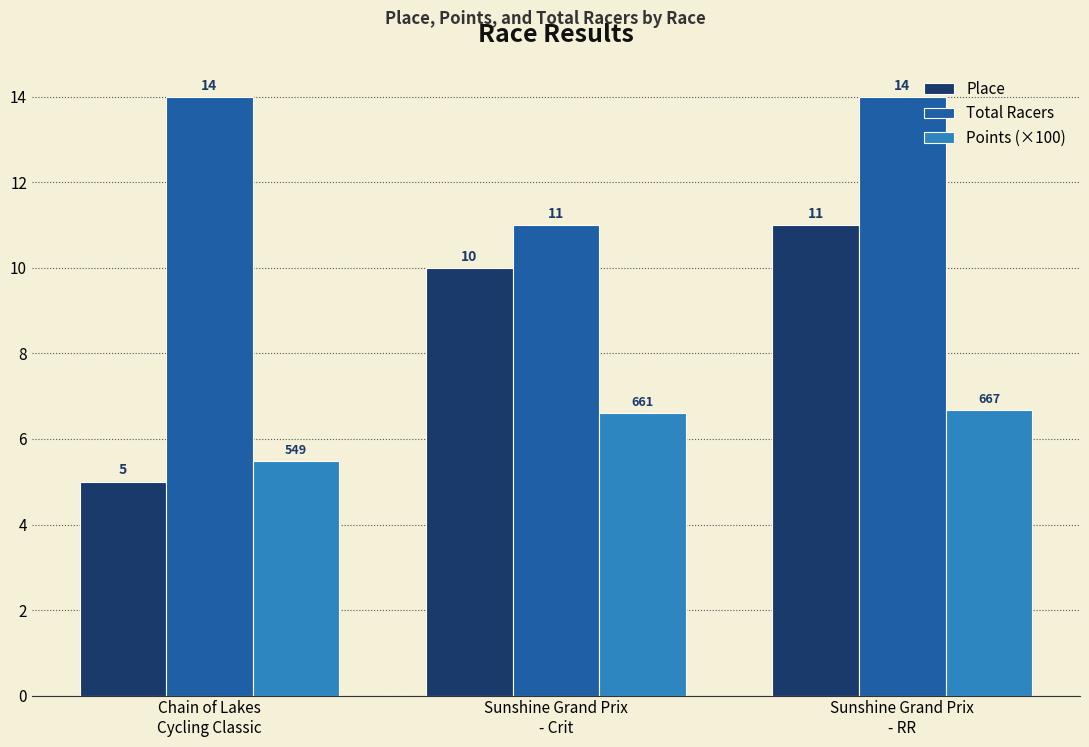

Which series has the widest spread of values?

Place